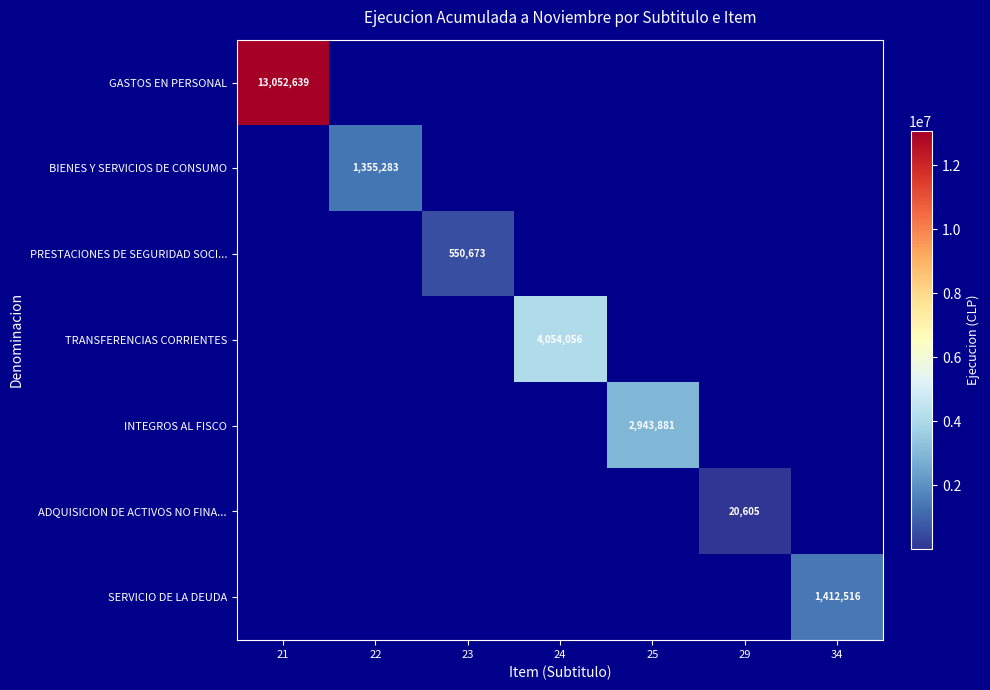

The value of TRANSFERENCIAS CORRIENTES at 24 is 1465767. True or false?

False